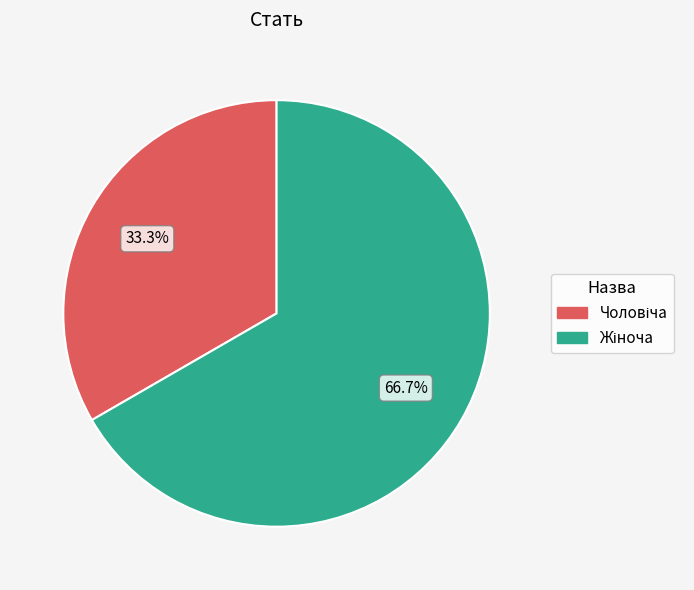

Does any single category account for the majority?

Yes